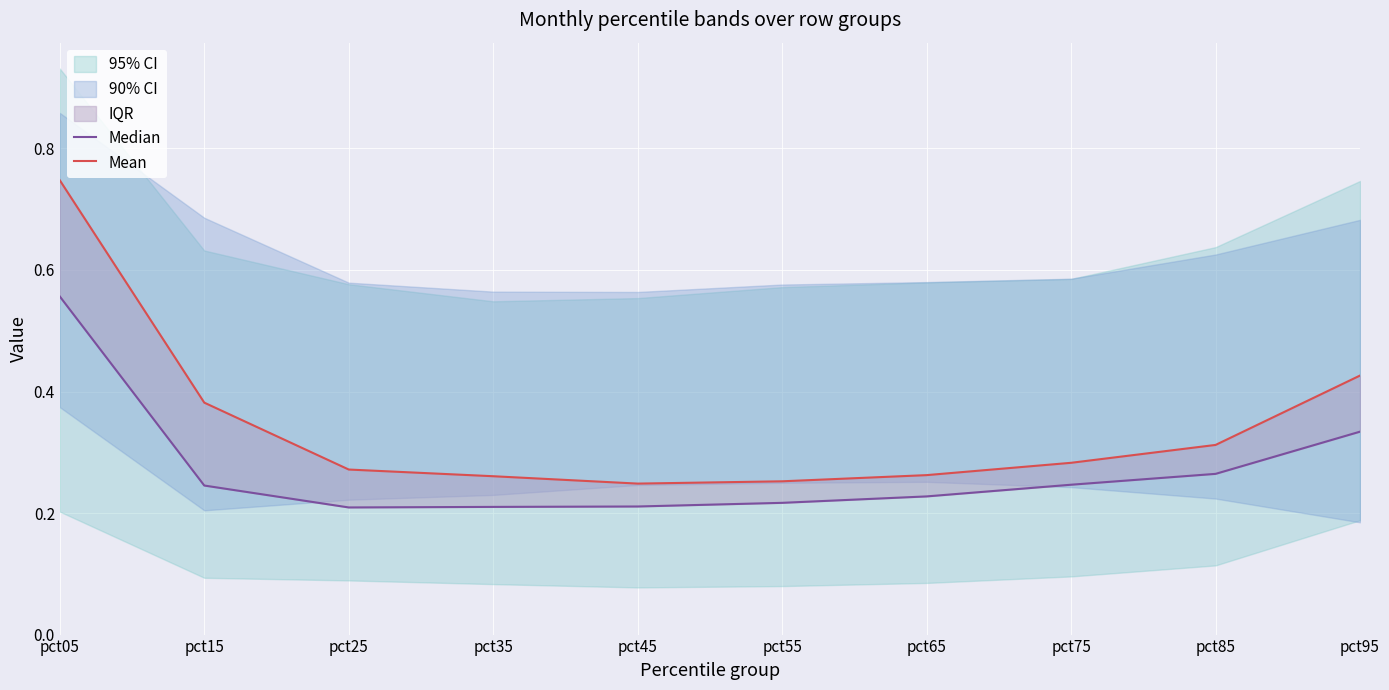

Reading left to right, what are all the values shown in this chart?

Median: 0.6	0.2	0.2	0.2	0.2	0.2	0.2	0.2	0.3	0.3
Mean: 0.7	0.4	0.3	0.3	0.2	0.3	0.3	0.3	0.3	0.4